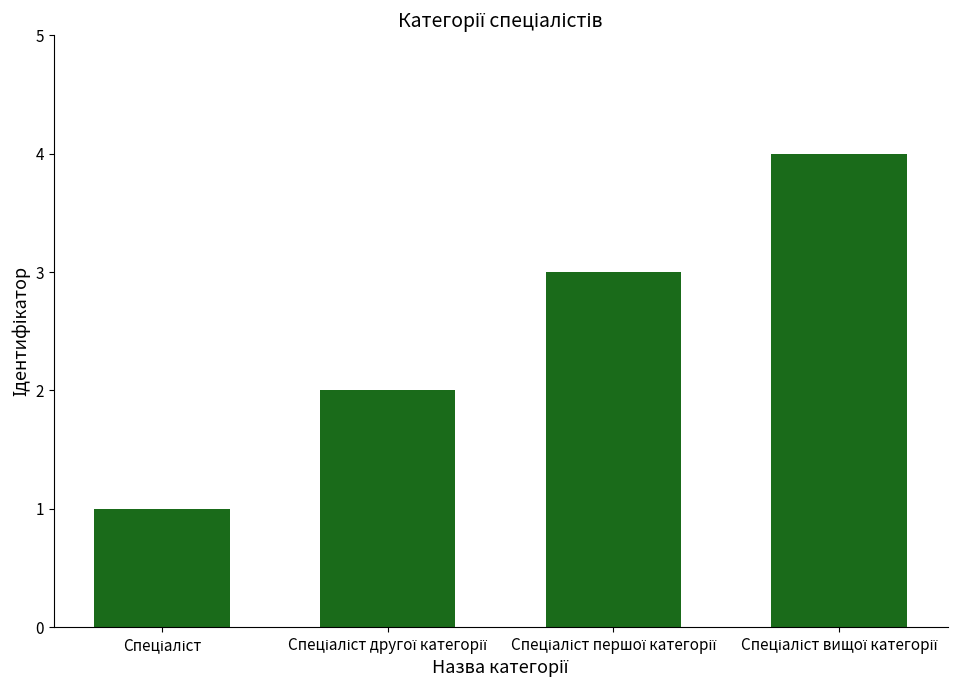

What is the maximum value shown in the chart?

4